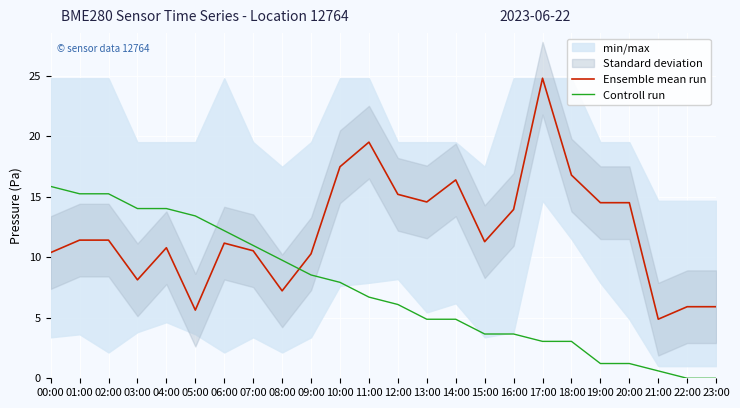

How many data points in Ensemble mean run are above 11?

14